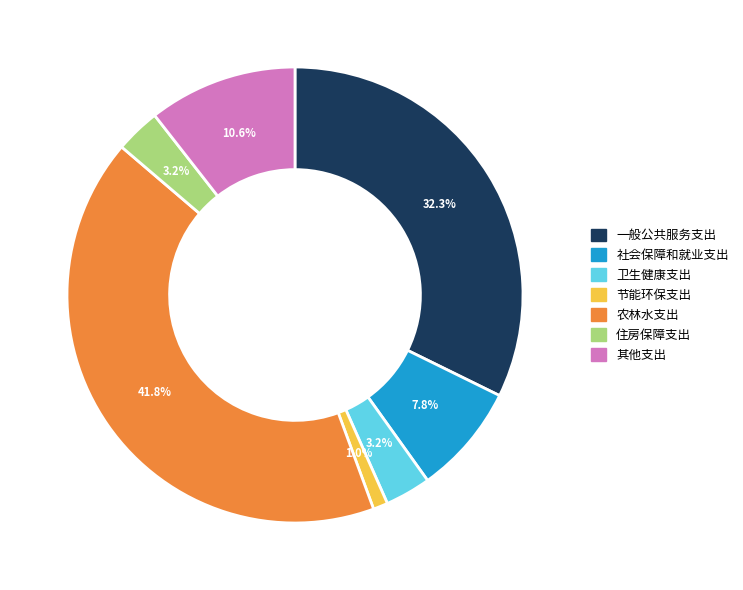

To the nearest percent, what is the difference between the 节能环保支出 and 住房保障支出 slice percentages?

2%